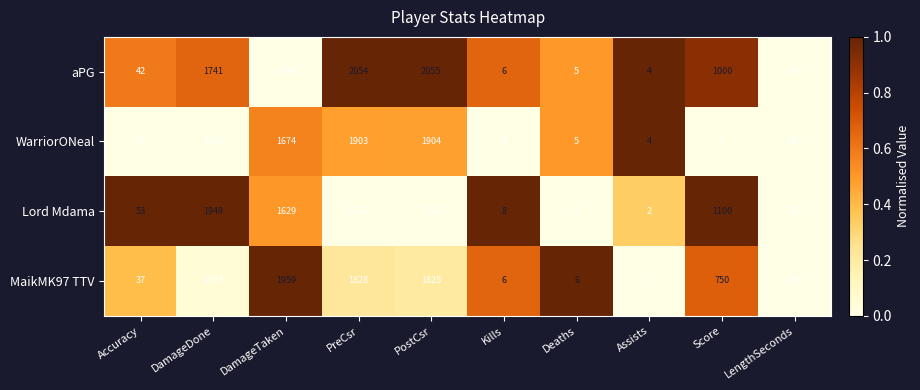

Which series has the largest total across all categories?

Lord Mdama